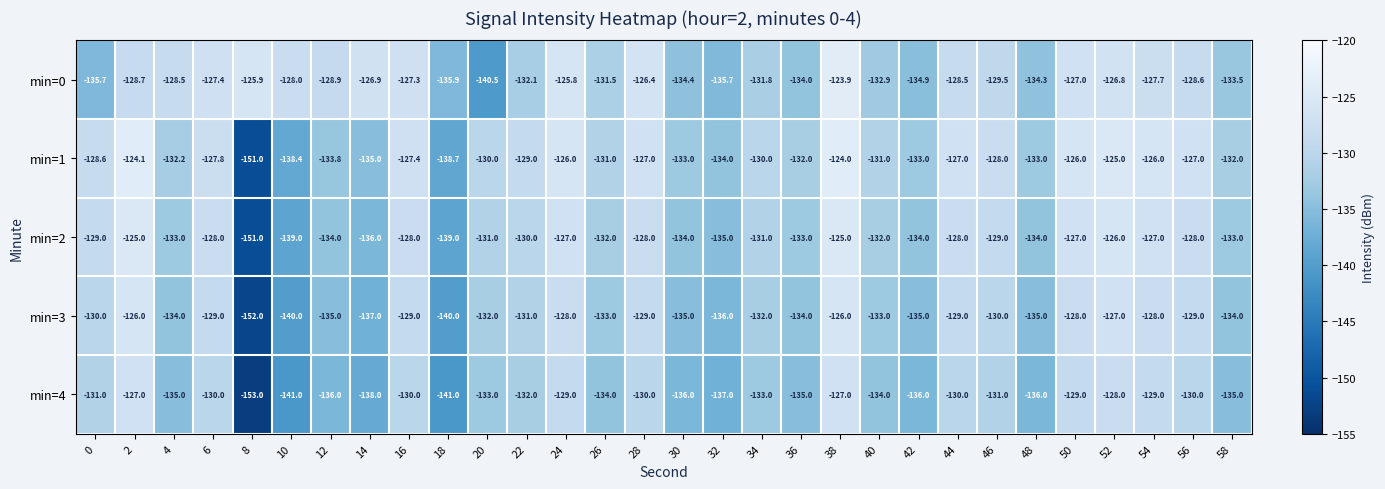

The min=3 series shows -69.4 at 40. True or false?

False